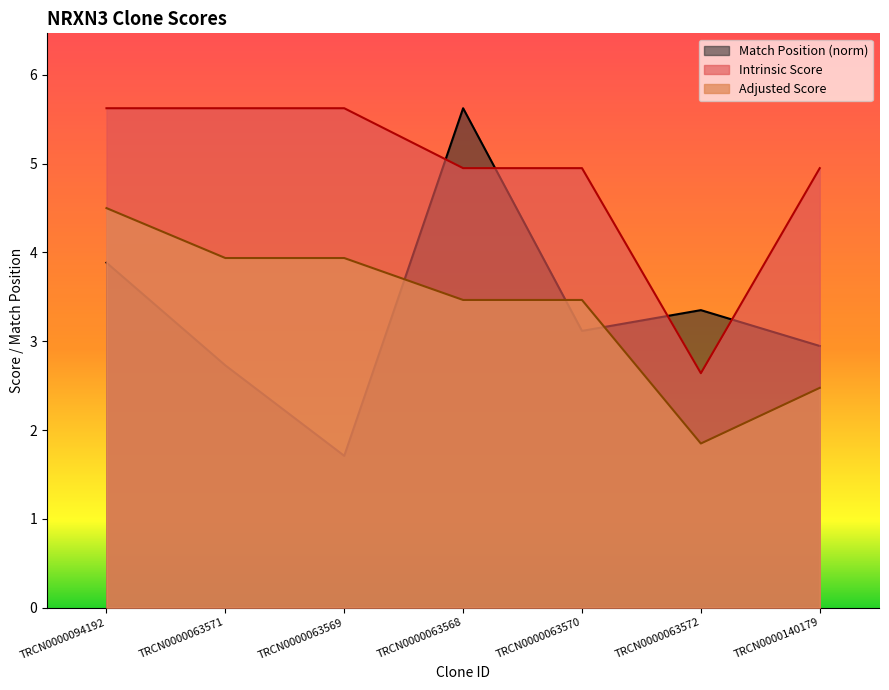

How many lines are shown in the chart?

3